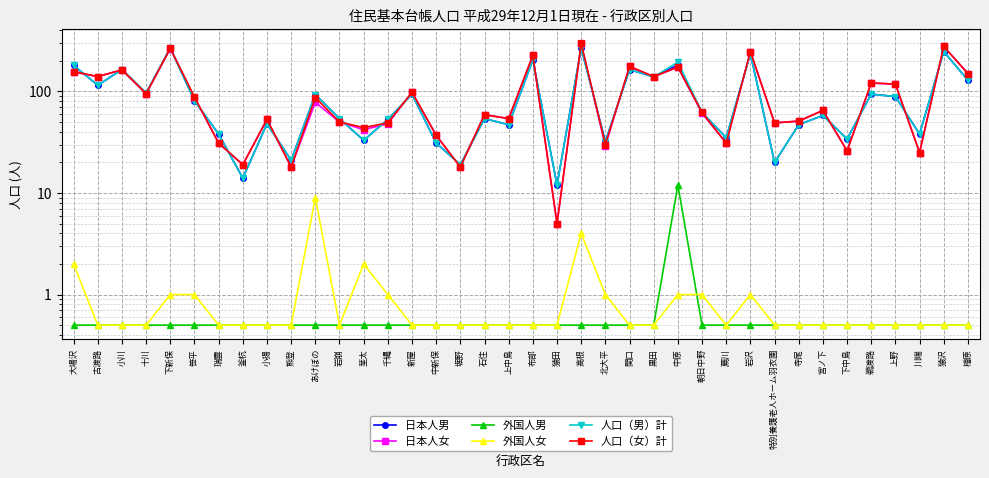

How many series are shown in this chart?

6